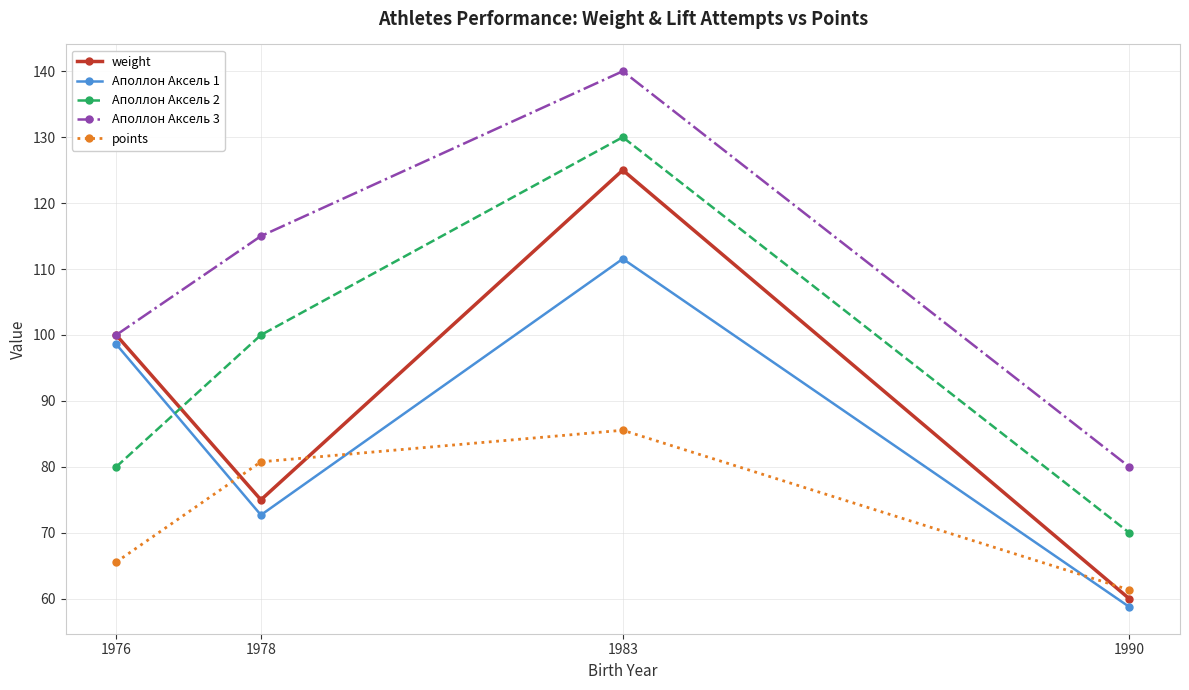

What value does the points series have at 1990?

61.3